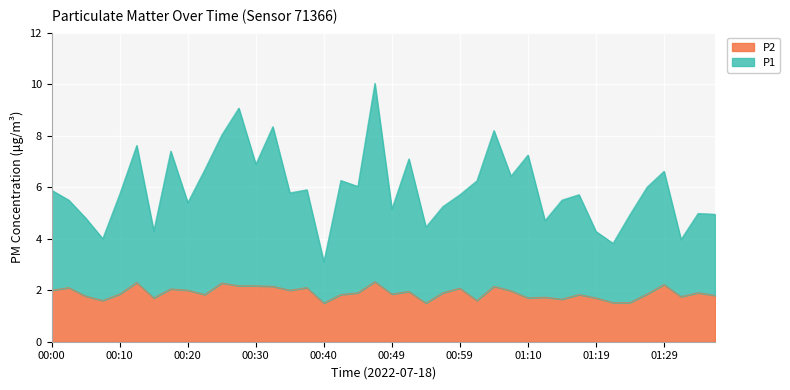

What is the label of the 29th point from the left?

01:10